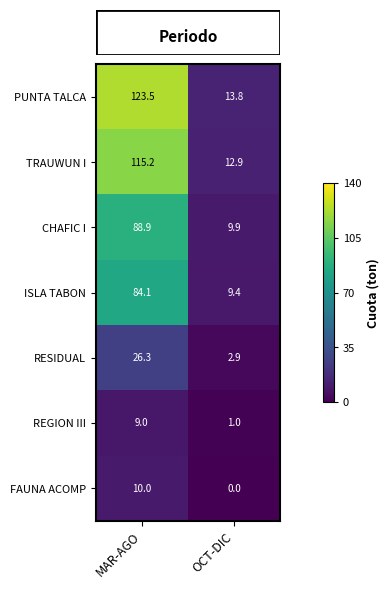

Reading left to right, transcribe all the data shown in this chart.

PUNTA TALCA: MAR-AGO=123.5	OCT-DIC=13.8
TRAUWUN I: MAR-AGO=115.2	OCT-DIC=12.9
CHAFIC I: MAR-AGO=88.9	OCT-DIC=9.9
ISLA TABON: MAR-AGO=84.1	OCT-DIC=9.4
RESIDUAL: MAR-AGO=26.3	OCT-DIC=2.9
REGION III: MAR-AGO=9.0	OCT-DIC=1.0
FAUNA ACOMP: MAR-AGO=10.0	OCT-DIC=0.0